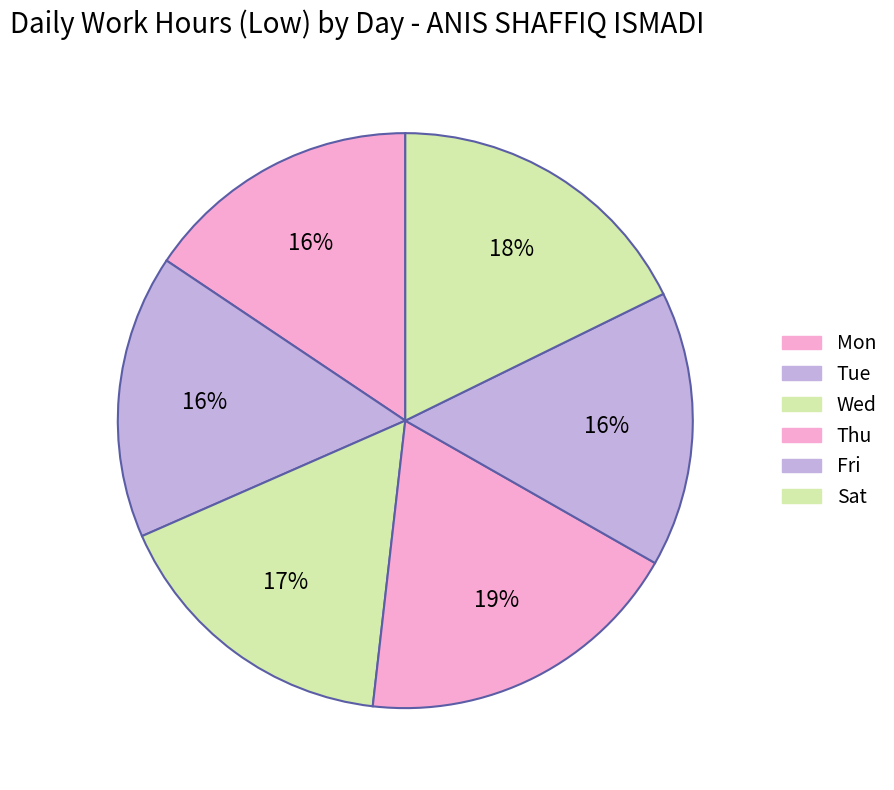

To the nearest percent, what is the average slice percentage?

17%